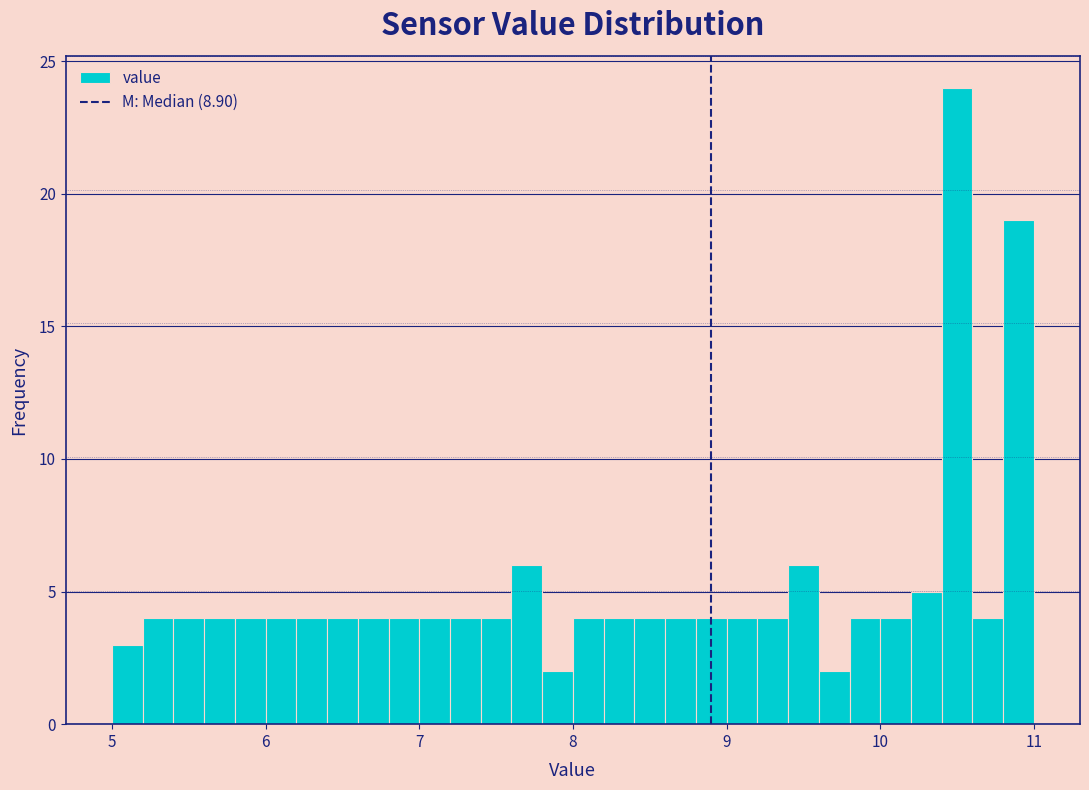

Around what value on the x-axis is the tallest bar? Give the approximate position of its centre, as read against the axis.

10.5